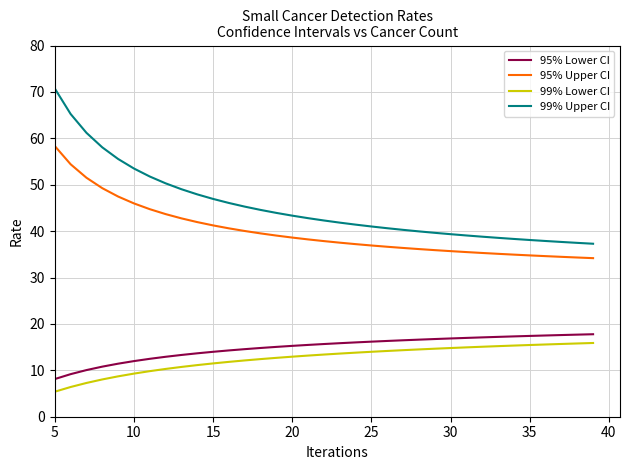

Rank the series by their maximum value, from lowest to highest.

99% Lower CI, 95% Lower CI, 95% Upper CI, 99% Upper CI